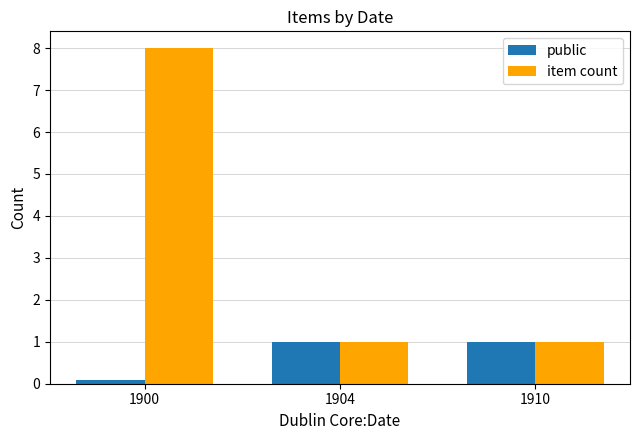

How many values in the public series are below 1?

1